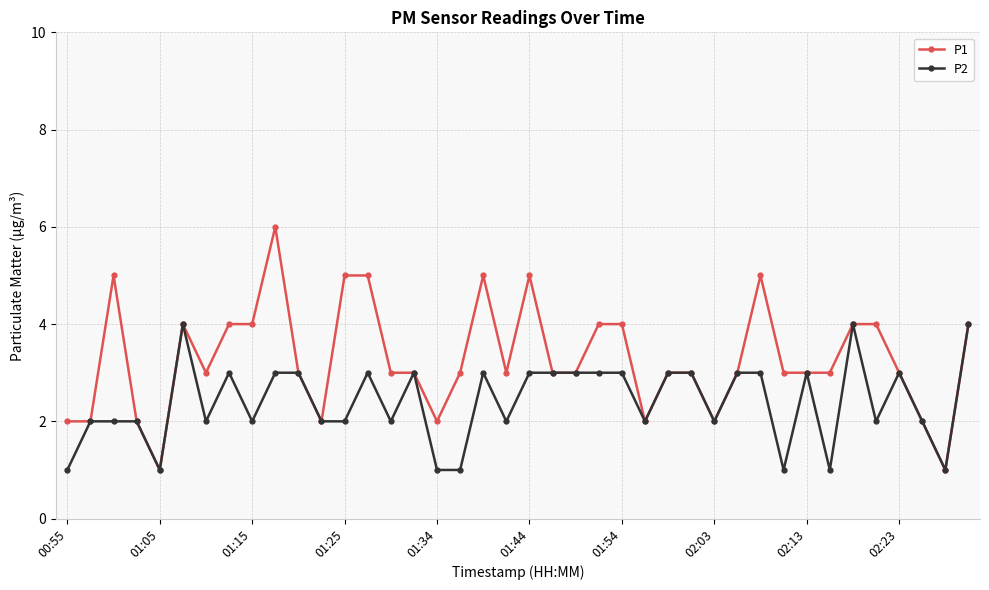

Which series has the largest total across all categories?

P1